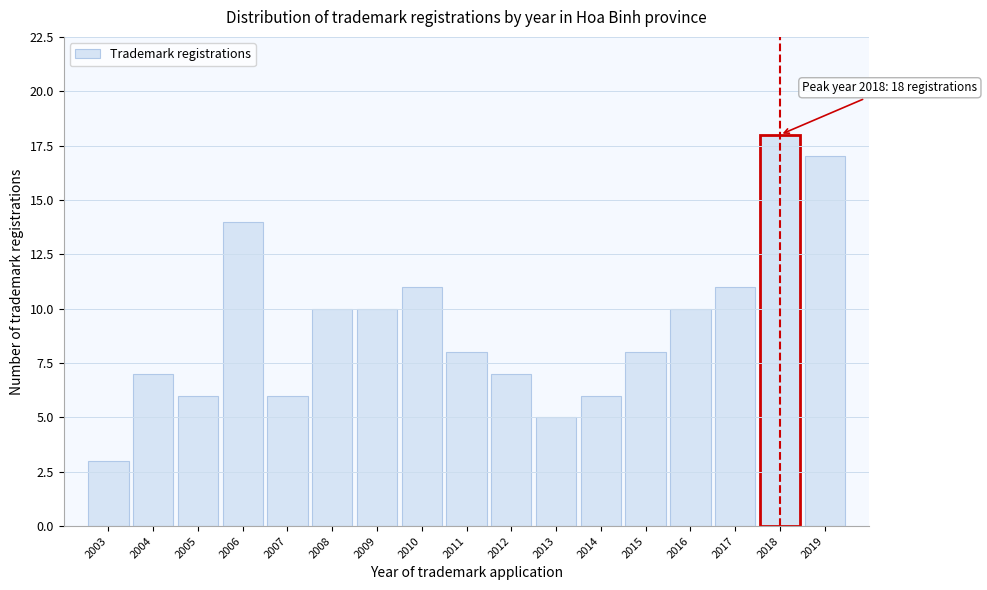

Reading right to left, extract all data points from this chart.

2019=17	2018=18	2017=11	2016=10	2015=8	2014=6	2013=5	2012=7	2011=8	2010=11	2009=10	2008=10	2007=6	2006=14	2005=6	2004=7	2003=3